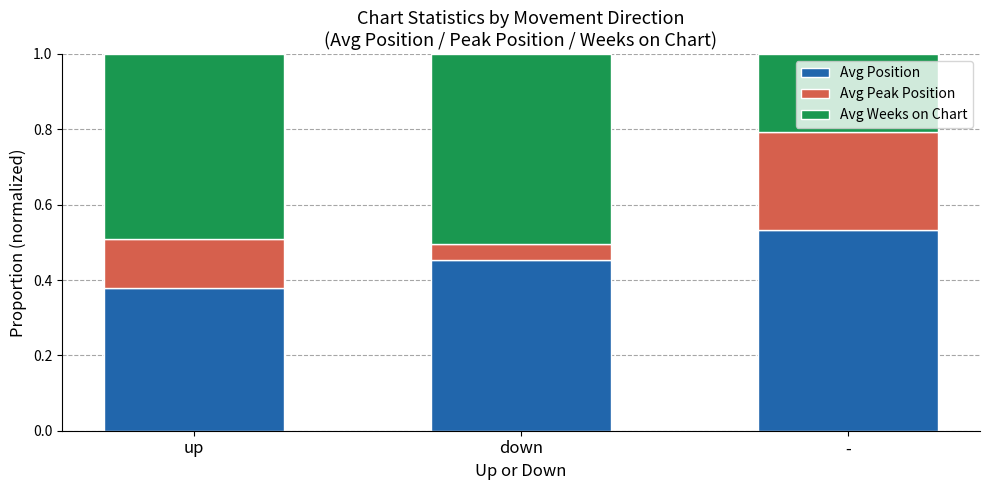

At which label is Avg Position closest to 0?

up